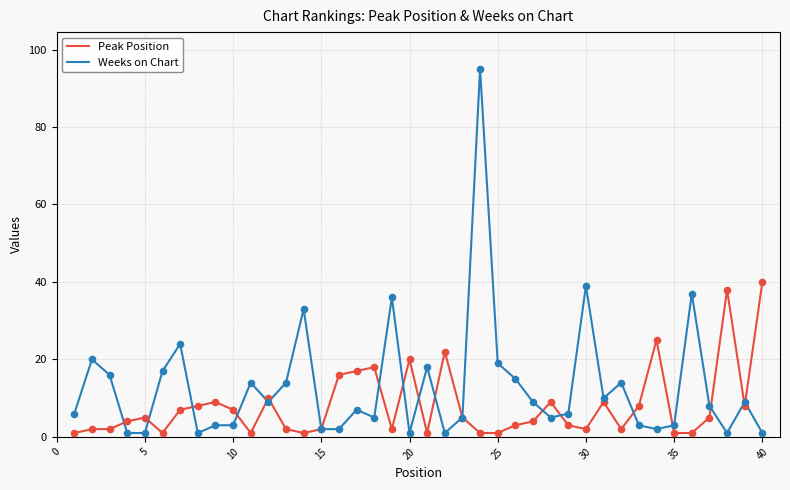

Which series has the largest total across all categories?

Weeks on Chart